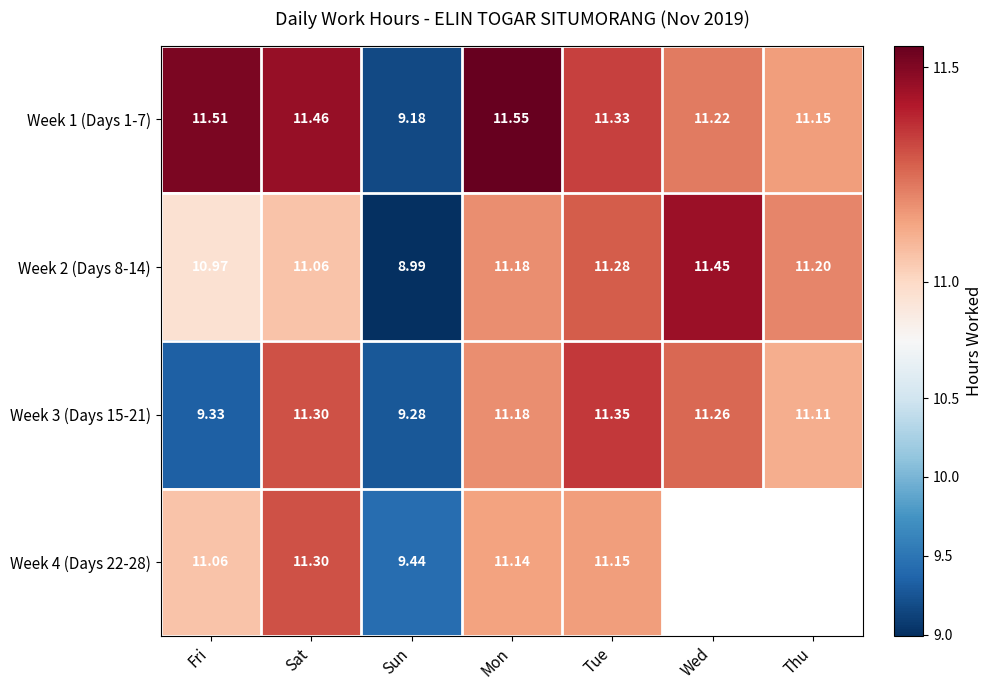

The Week 2 (Days 8-14) series shows 4.3 at Wed. True or false?

False